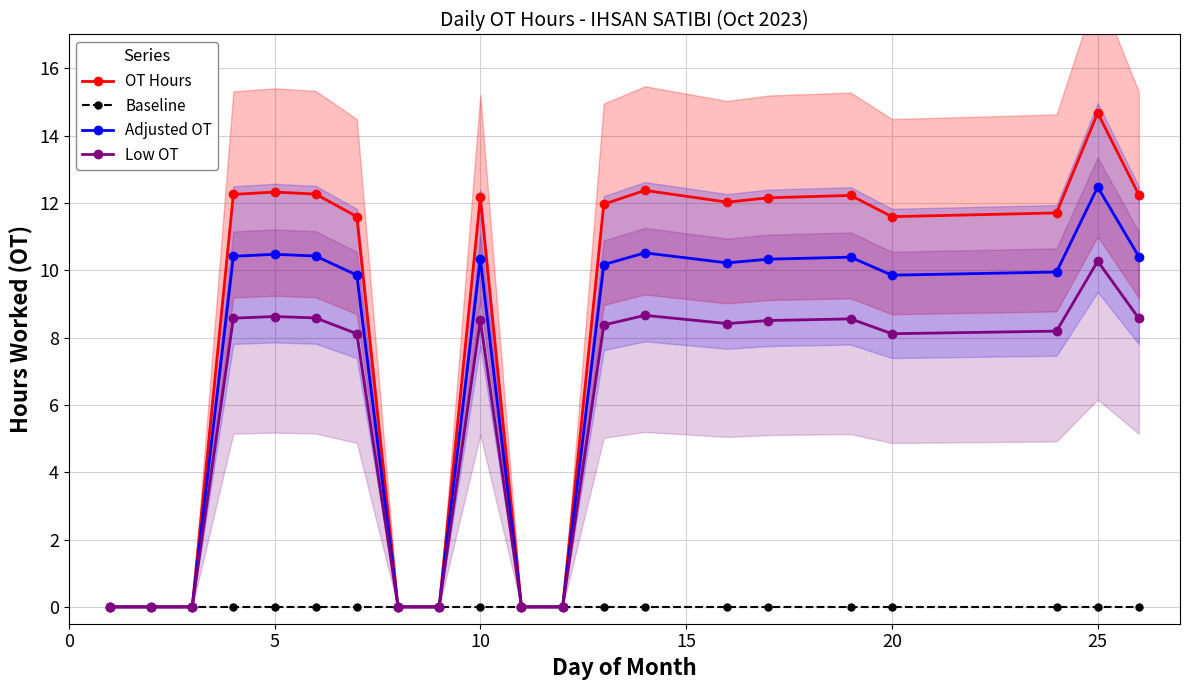

What is the maximum value for Low OT?

10.3